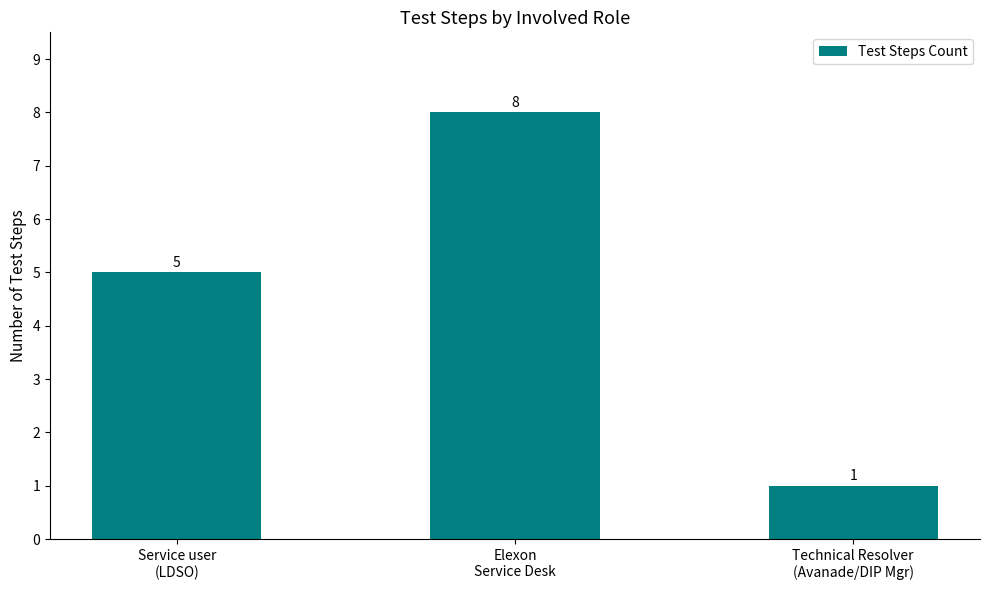

What is the difference between the maximum and minimum values?

7